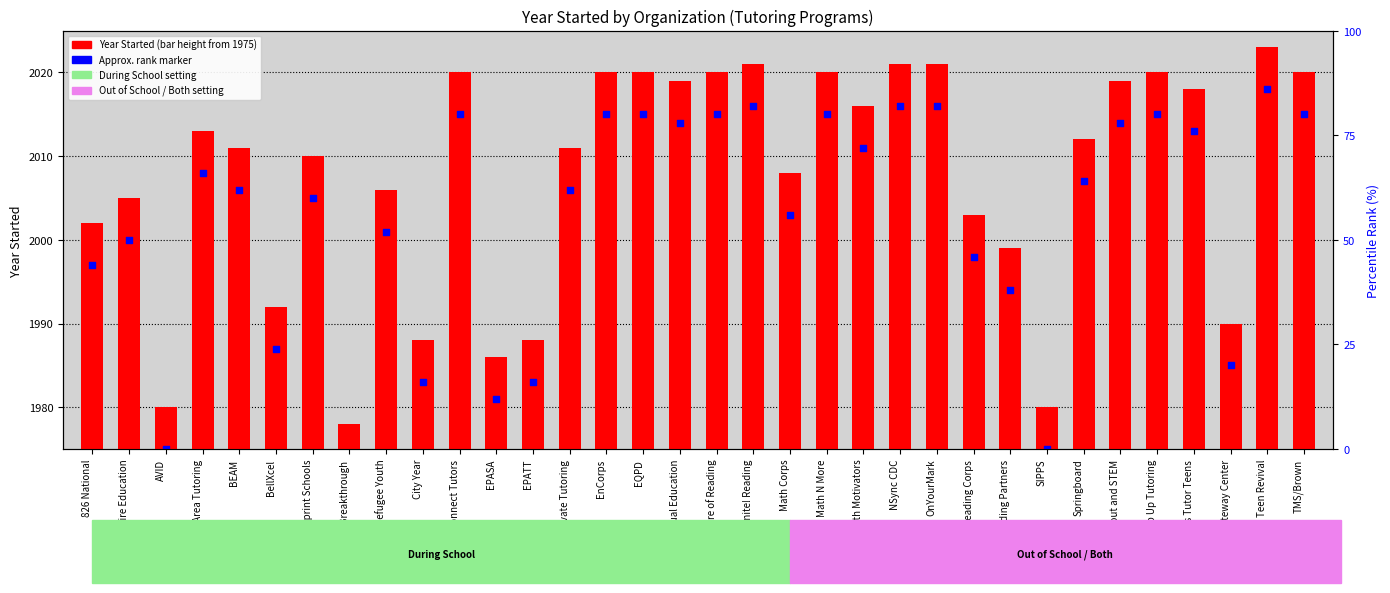

Which series has the largest Y range (max minus min)?

Year Started